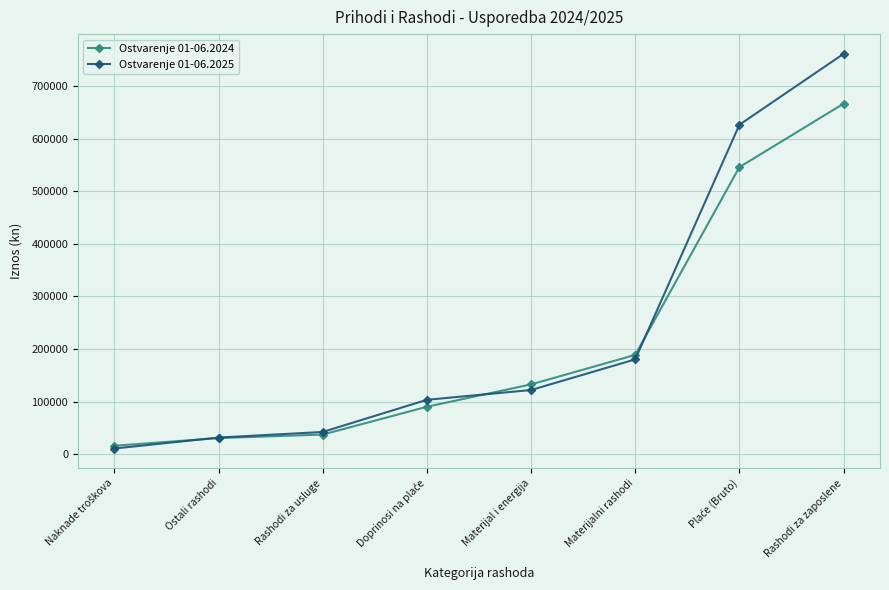

How many values in the Ostvarenje 01-06.2025 series exceed 122006?

4